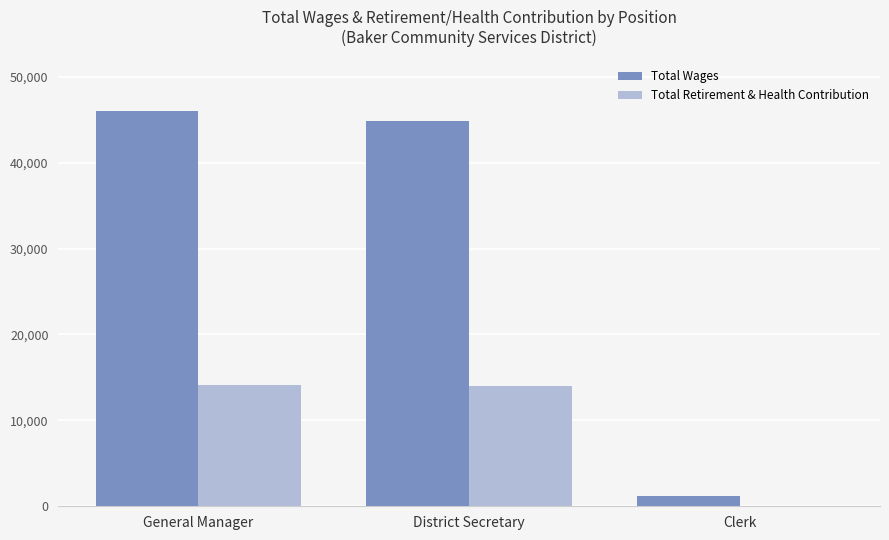

What is the total value across all series at General Manager?

60052